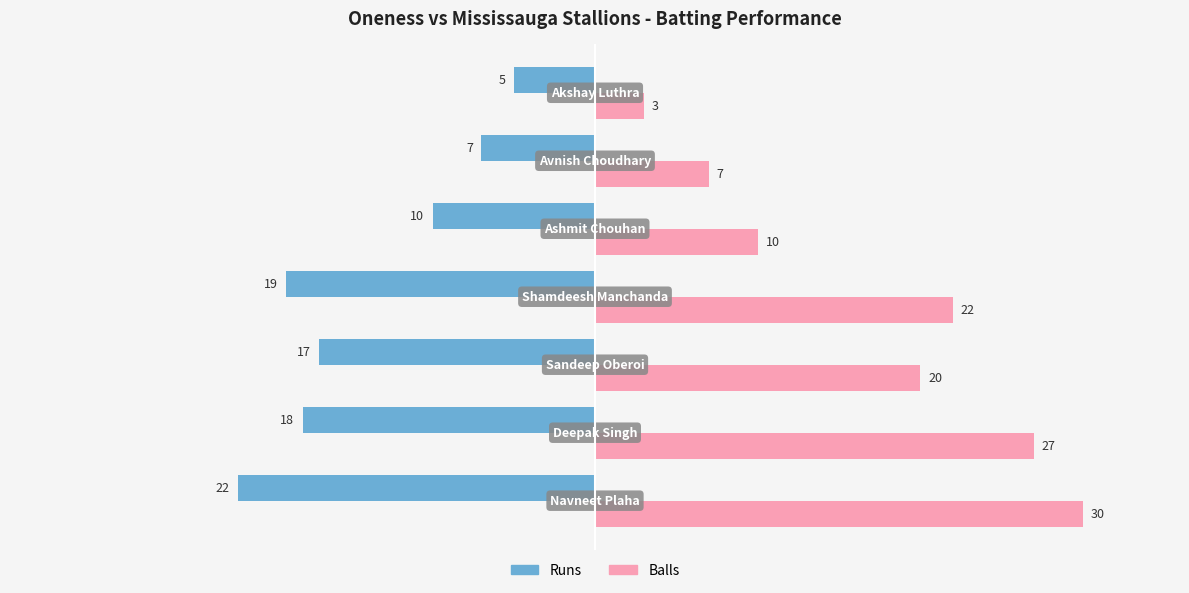

Count the Balls values in the range 7 to 27.

5